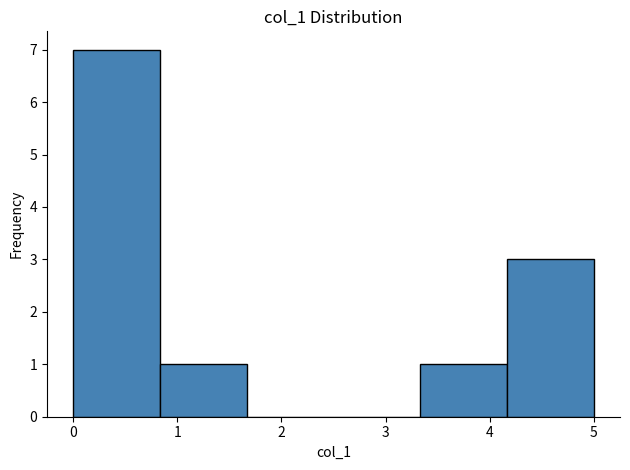

Over which range of the x-axis is the bar tallest?

0.0 to 0.8